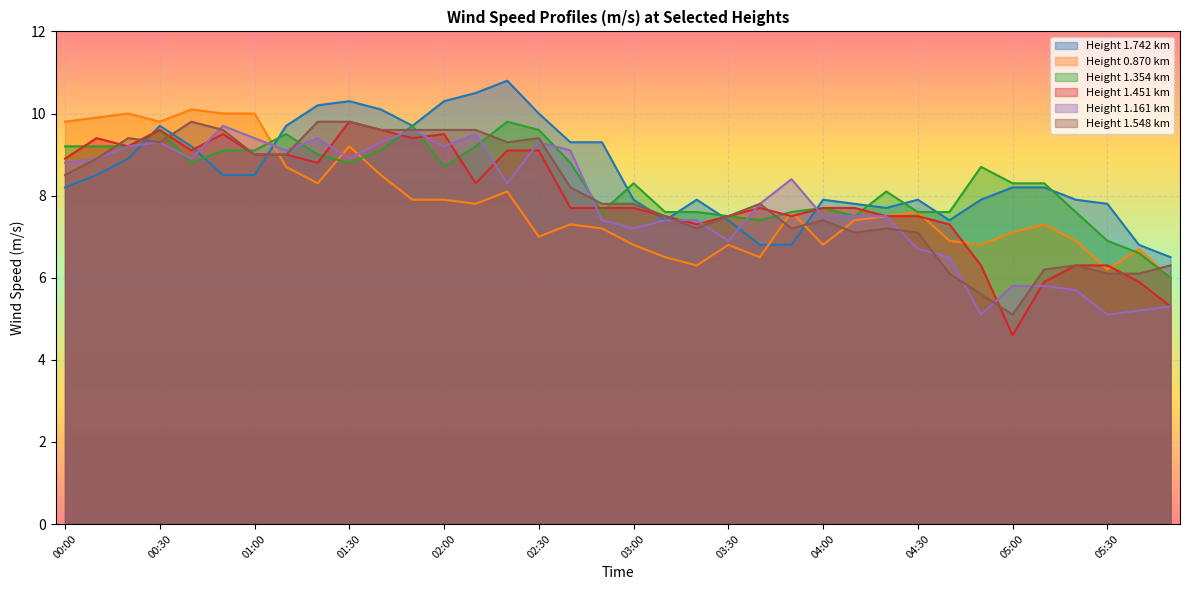

What position from the right is 04:10?

11